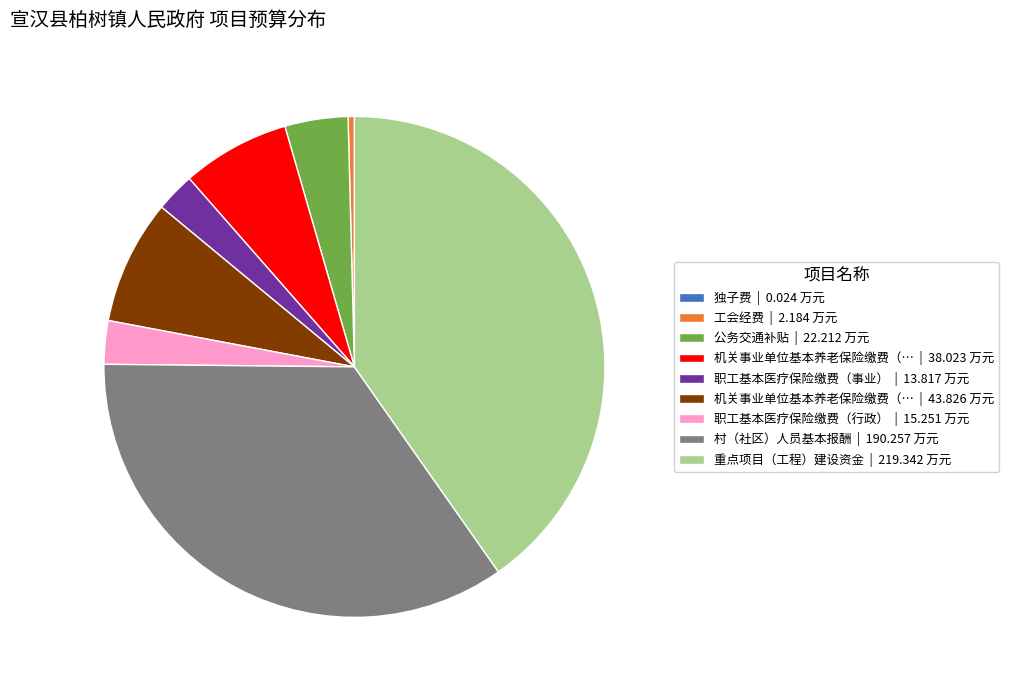

Combined, do 公务交通补贴 | 22.212 万元 and 重点项目（工程）建设资金 | 219.342 万元 account for over 50%?

No